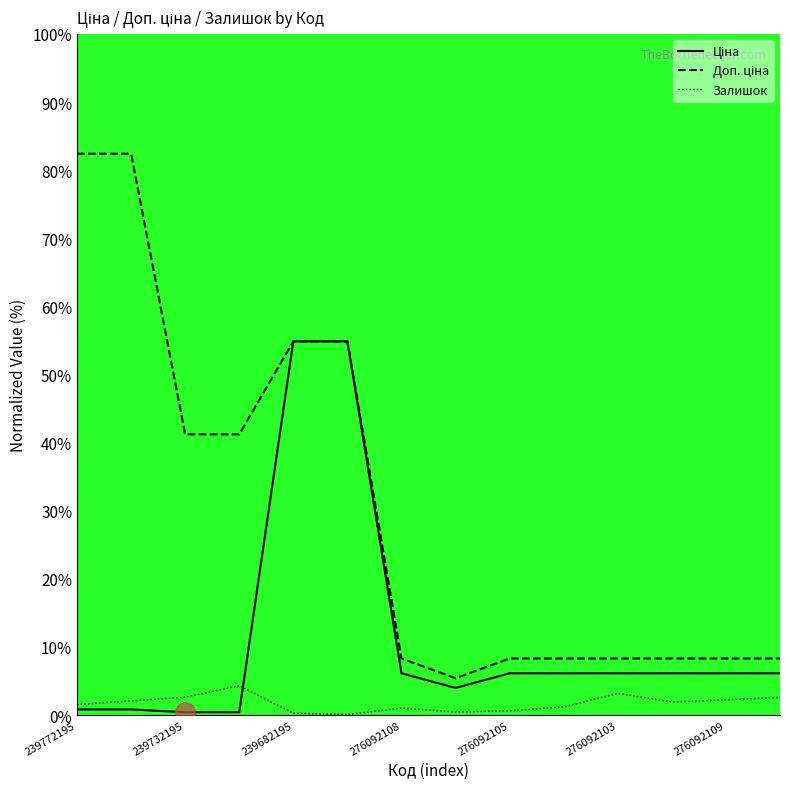

True or false: Залишок and Доп. ціна cross at least once.

False